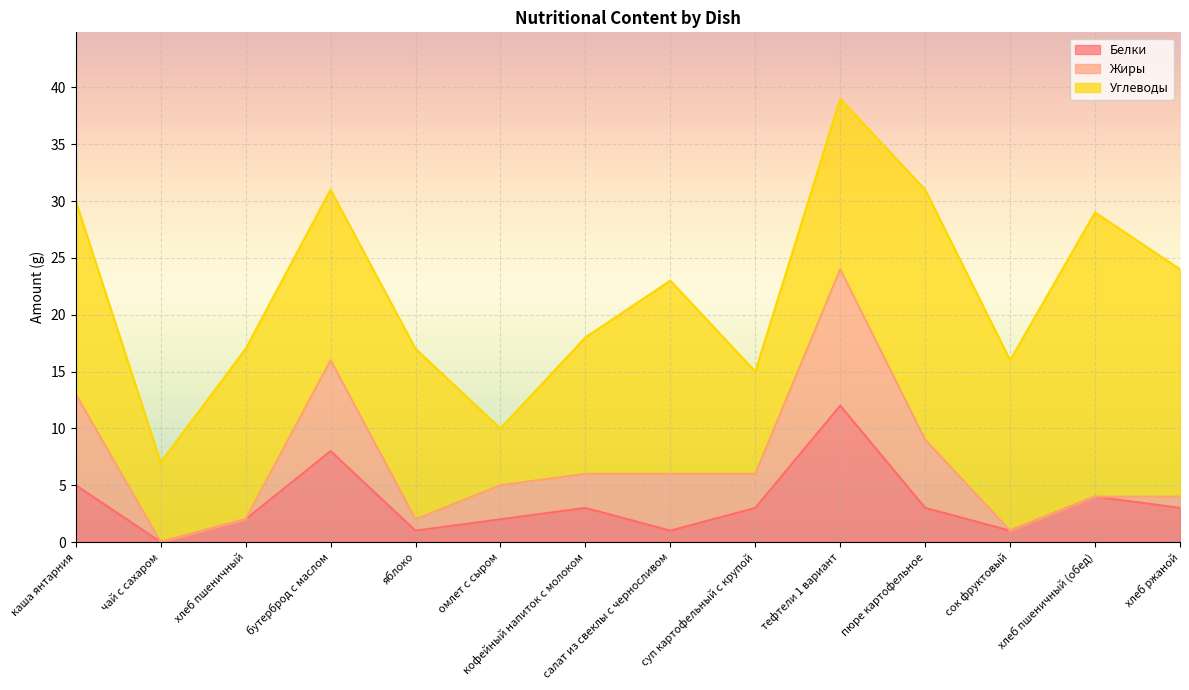

Where is Углеводы nearest to the value 15?

хлеб пшеничный